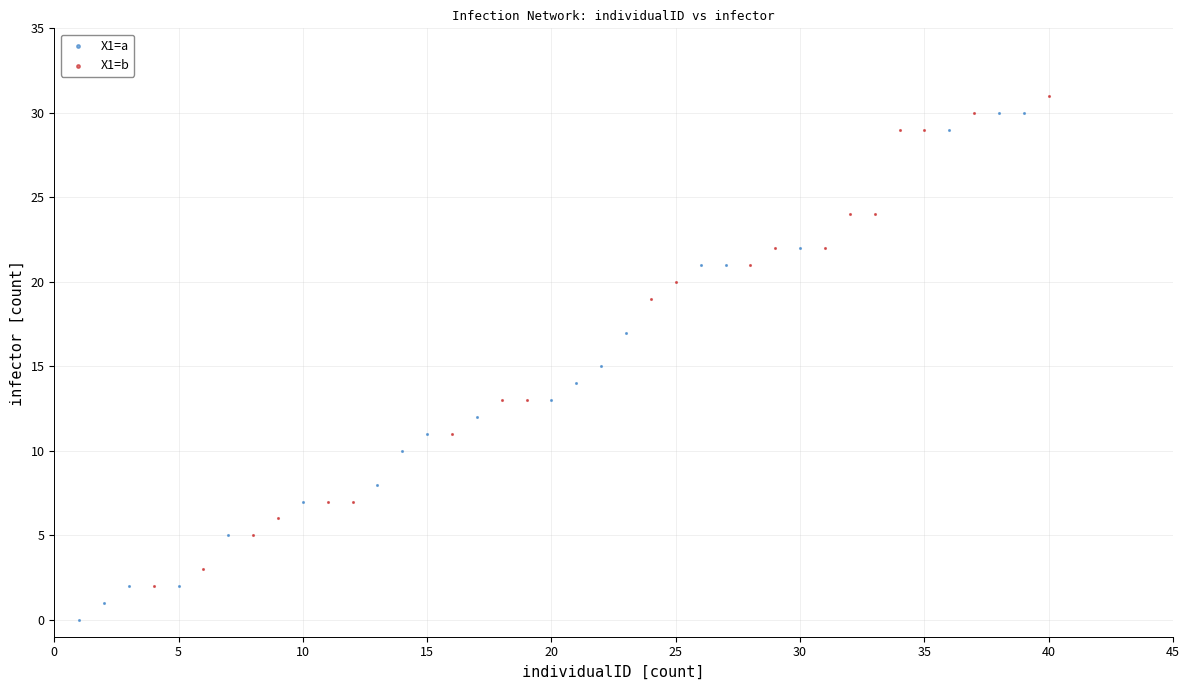

Which series reaches the maximum Y coordinate?

X1=b